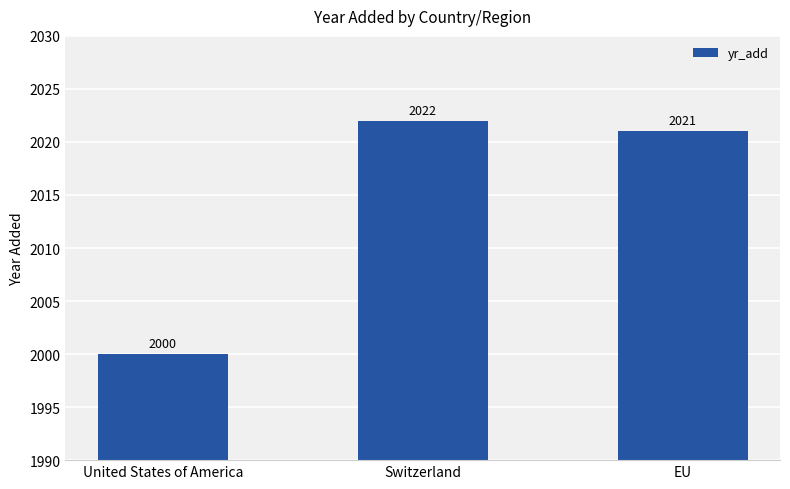

At which label does the data first exceed 2021?

Switzerland